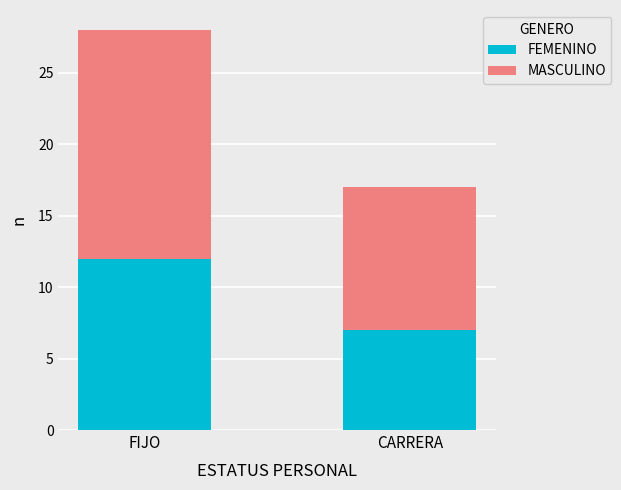

Rank the categories by FEMENINO value from highest to lowest.

FIJO, CARRERA